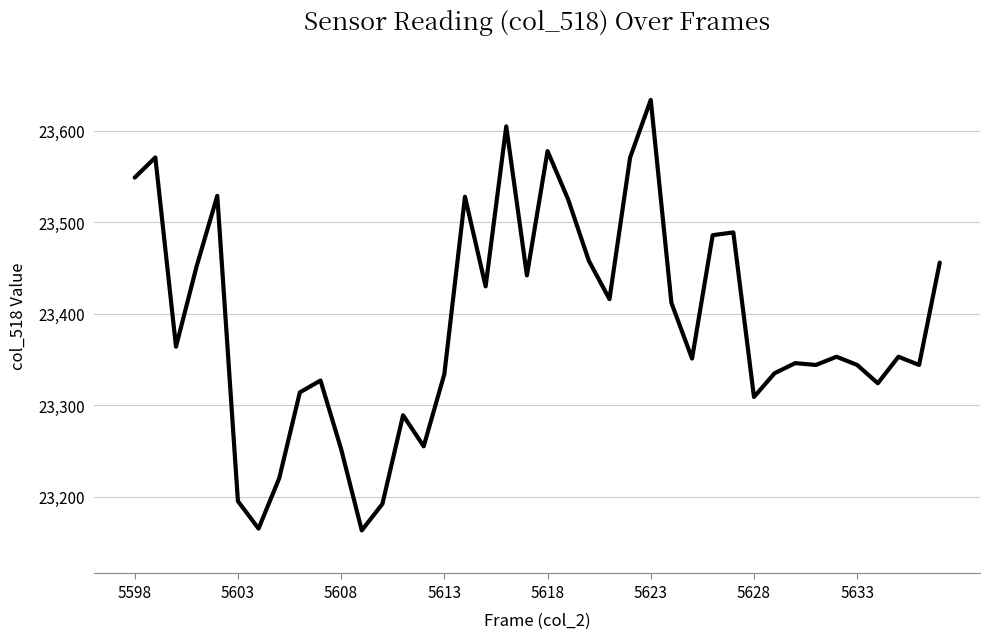

What is the minimum value shown in the chart?

23163